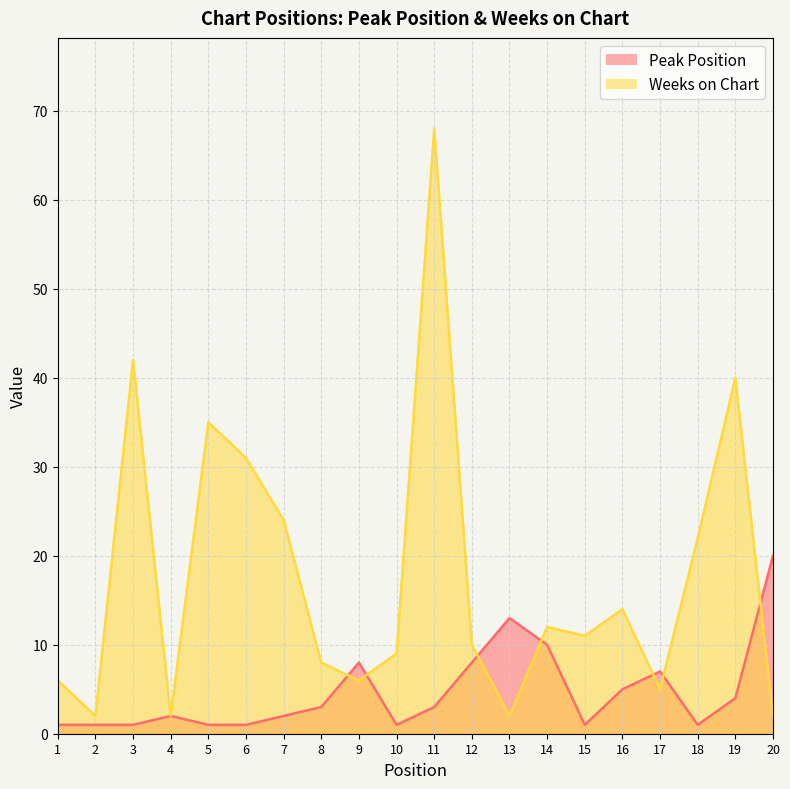

Where is the first local minimum for Weeks on Chart?

2